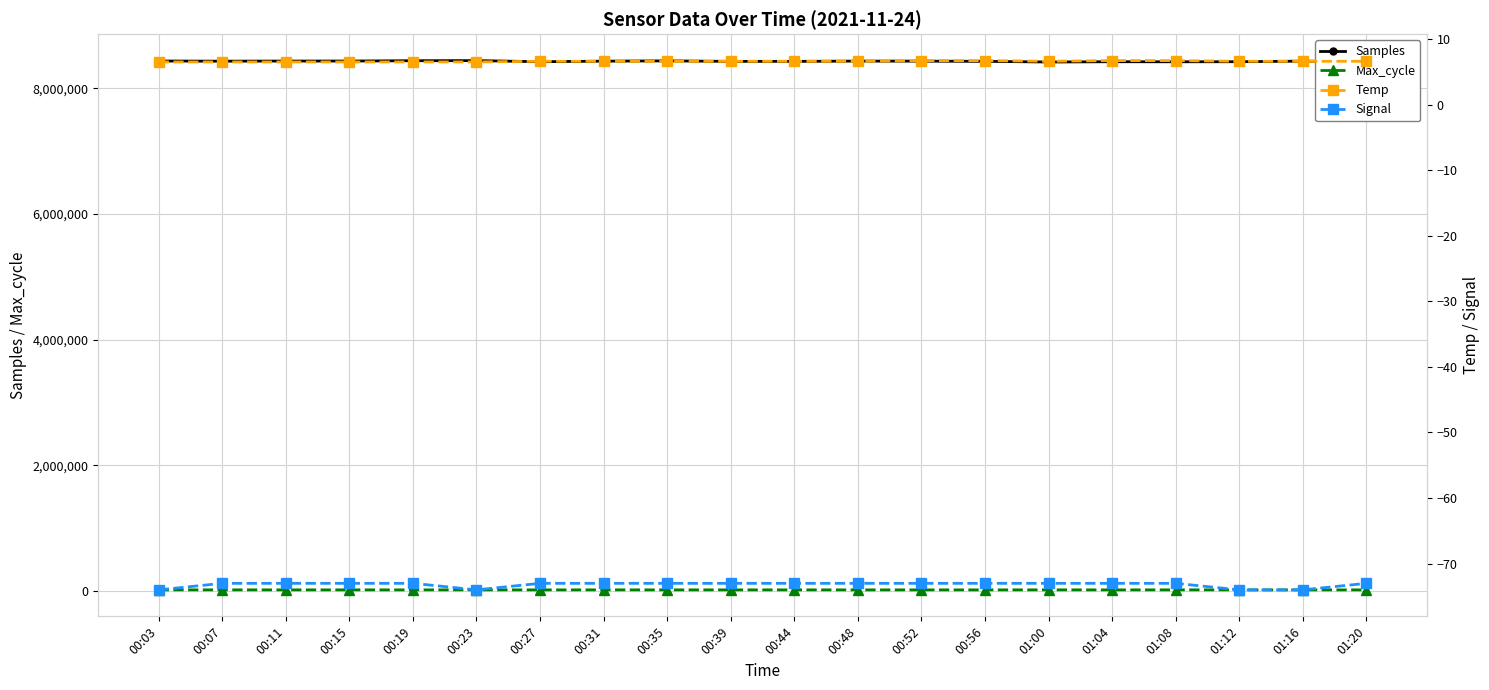

What is the average value of the Max_cycle series?

20094